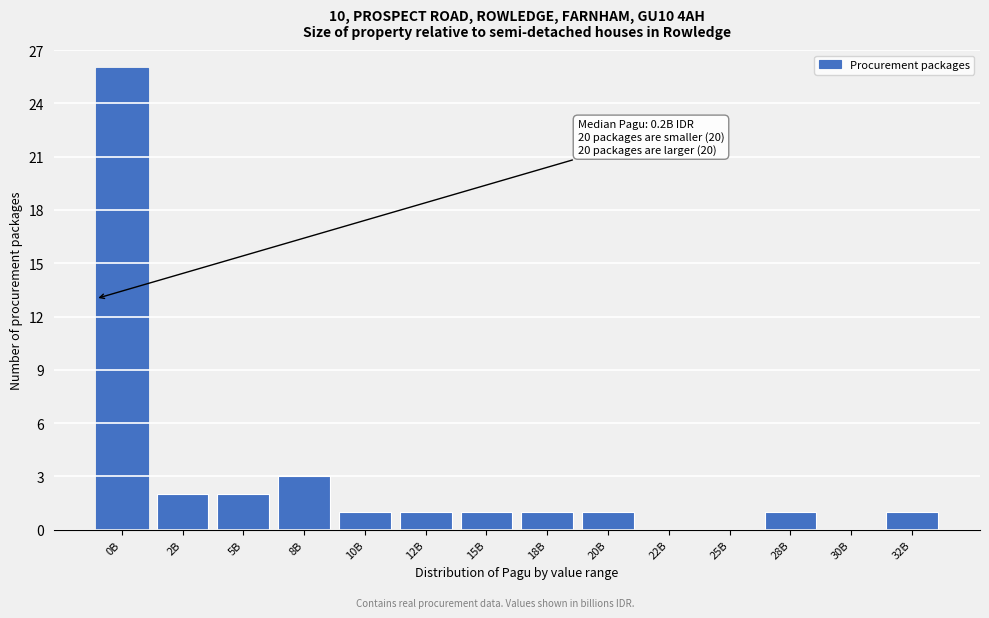

Reading left to right, extract all data points from this chart.

0B=26	2B=2	5B=2	8B=3	10B=1	12B=1	15B=1	18B=1	20B=1	22B=0	25B=0	28B=1	30B=0	32B=1